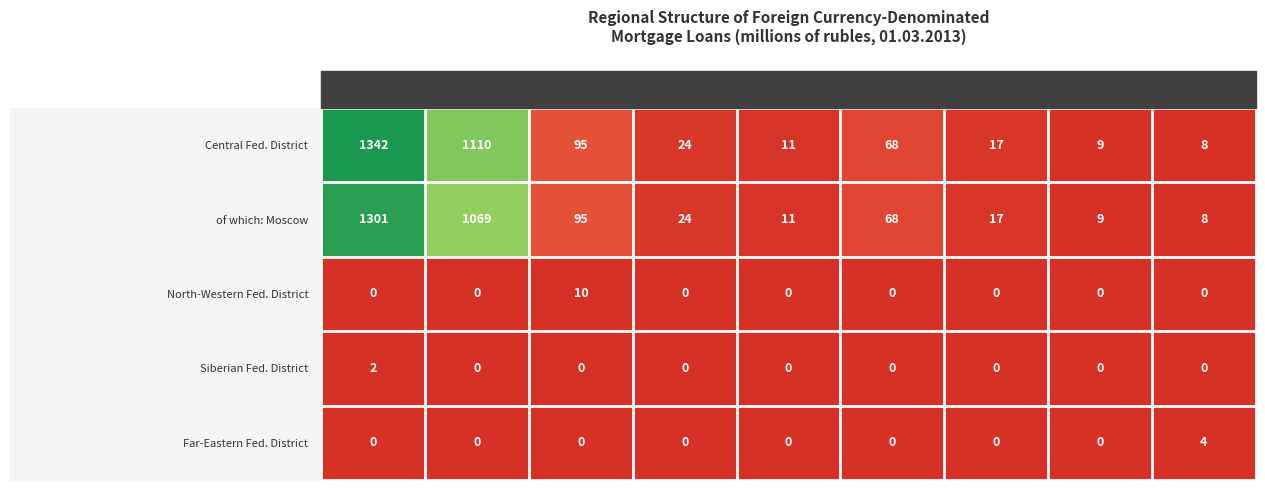

Which series has the largest total across all categories?

Central Fed. District